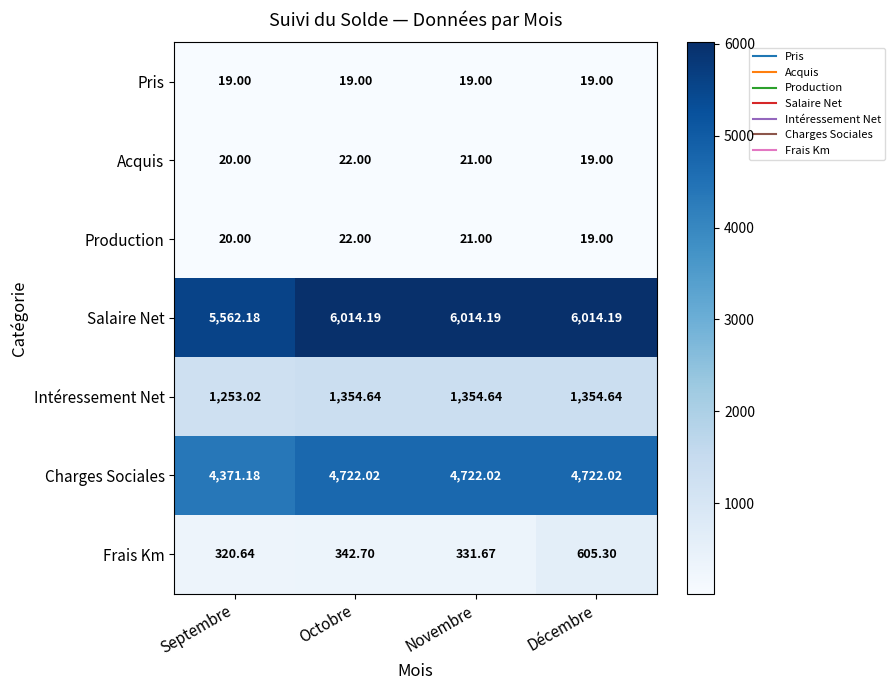

Count the number of categories in the chart.

4